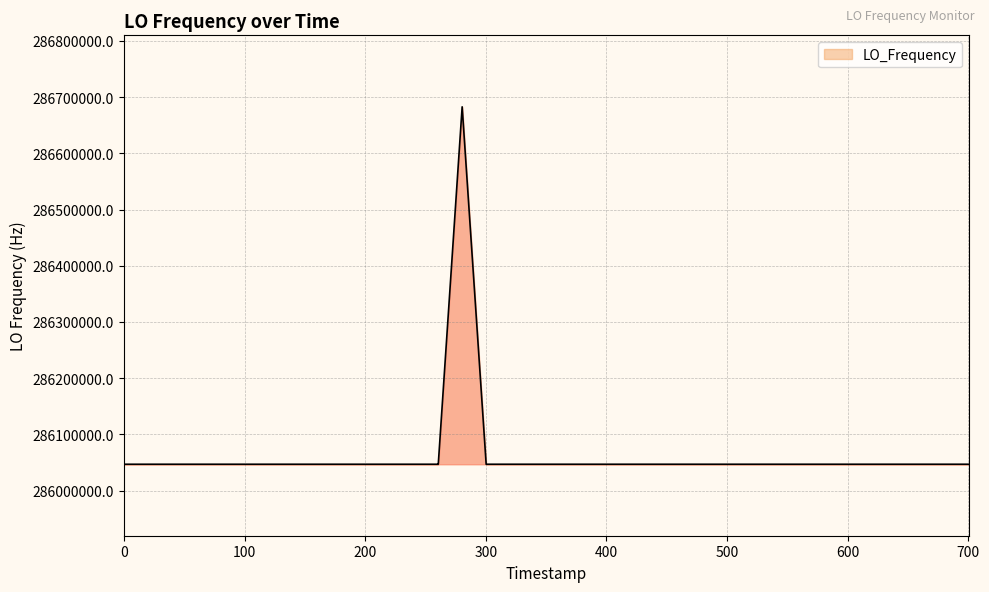

What is the smallest value displayed?

286046998.1